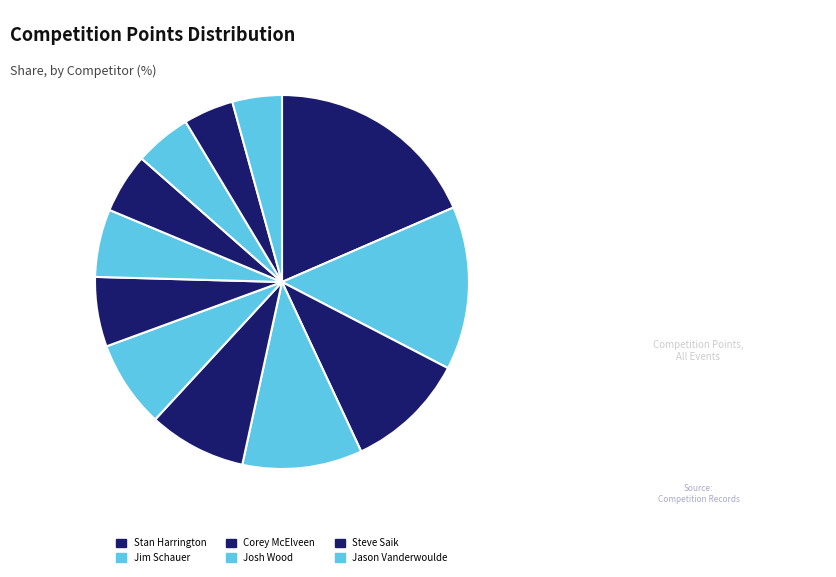

Count the number of slices in the pie.

12